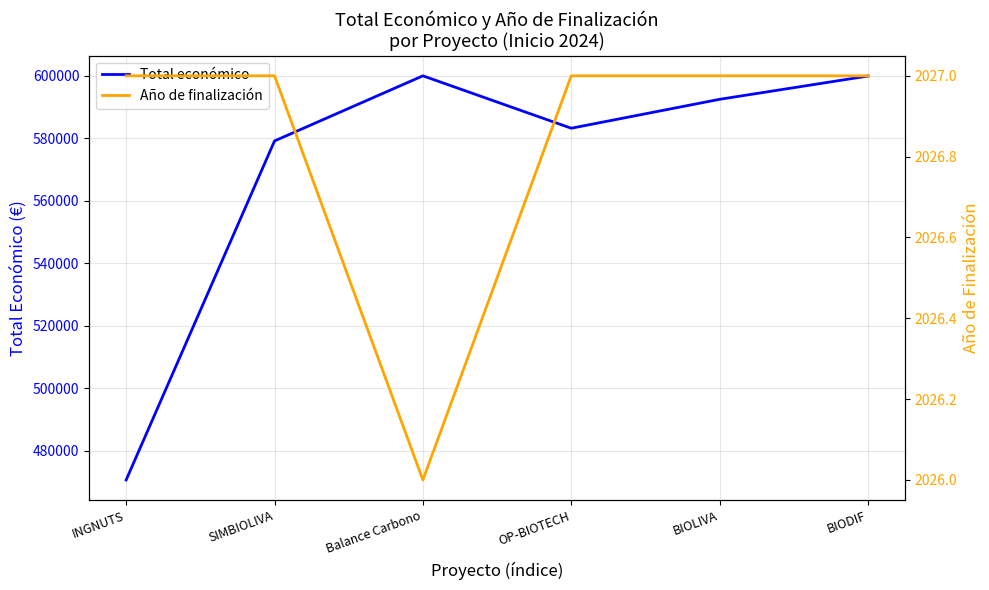

Which category has the lowest value in the Año de finalización series?

Balance Carbono